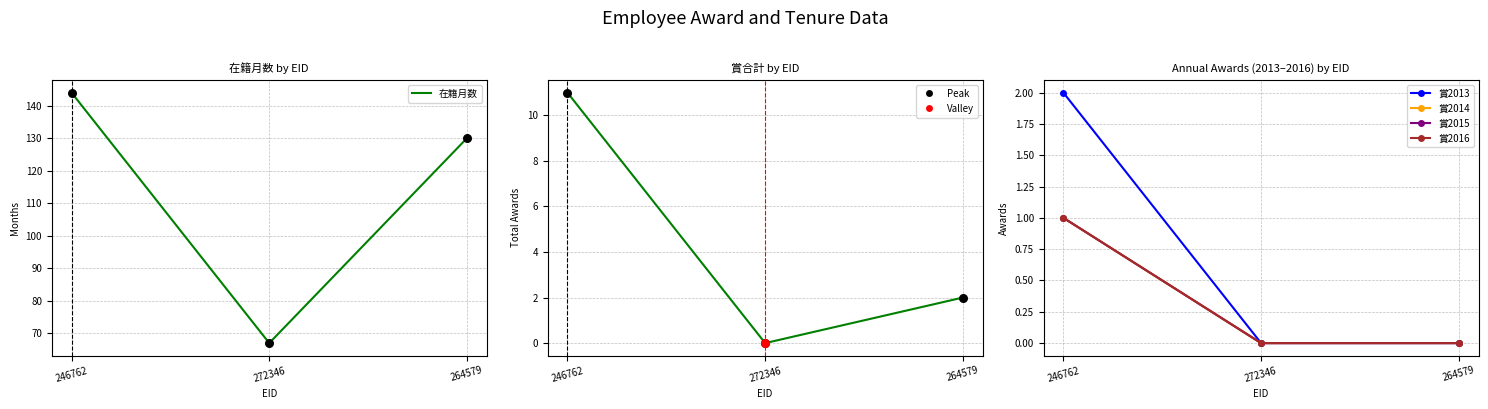

What are all the series names shown in the legend?

在籍月数, 賞合計, 賞2013, 賞2014, 賞2015, 賞2016